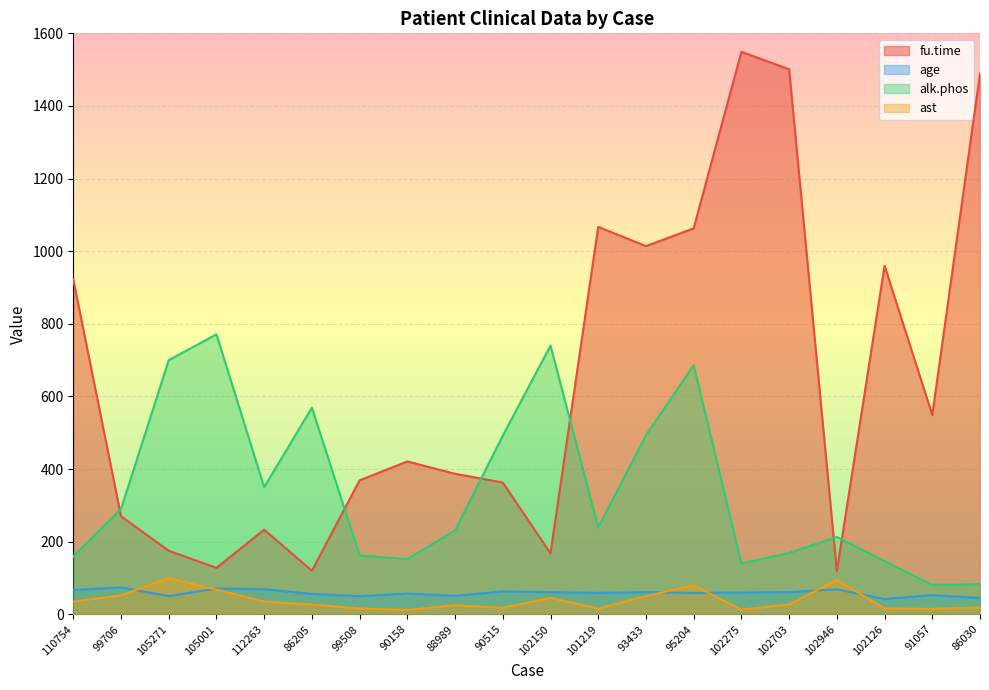

What is the sum of the age values at 102703 and 110754?

128